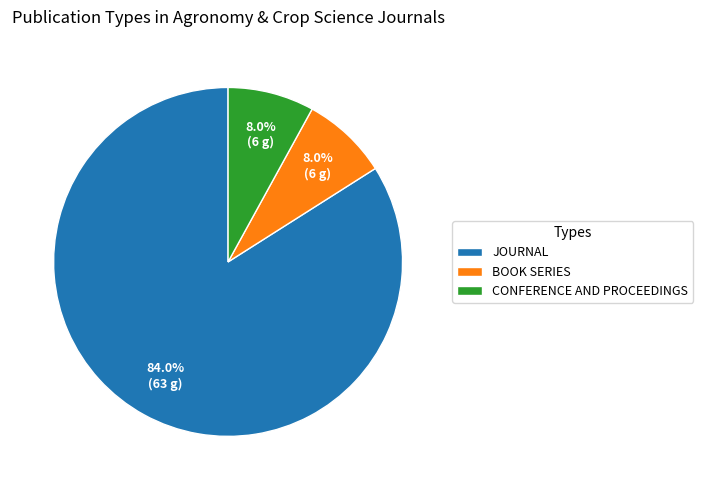

What percentage is NOT represented by CONFERENCE AND PROCEEDINGS?

92.0%